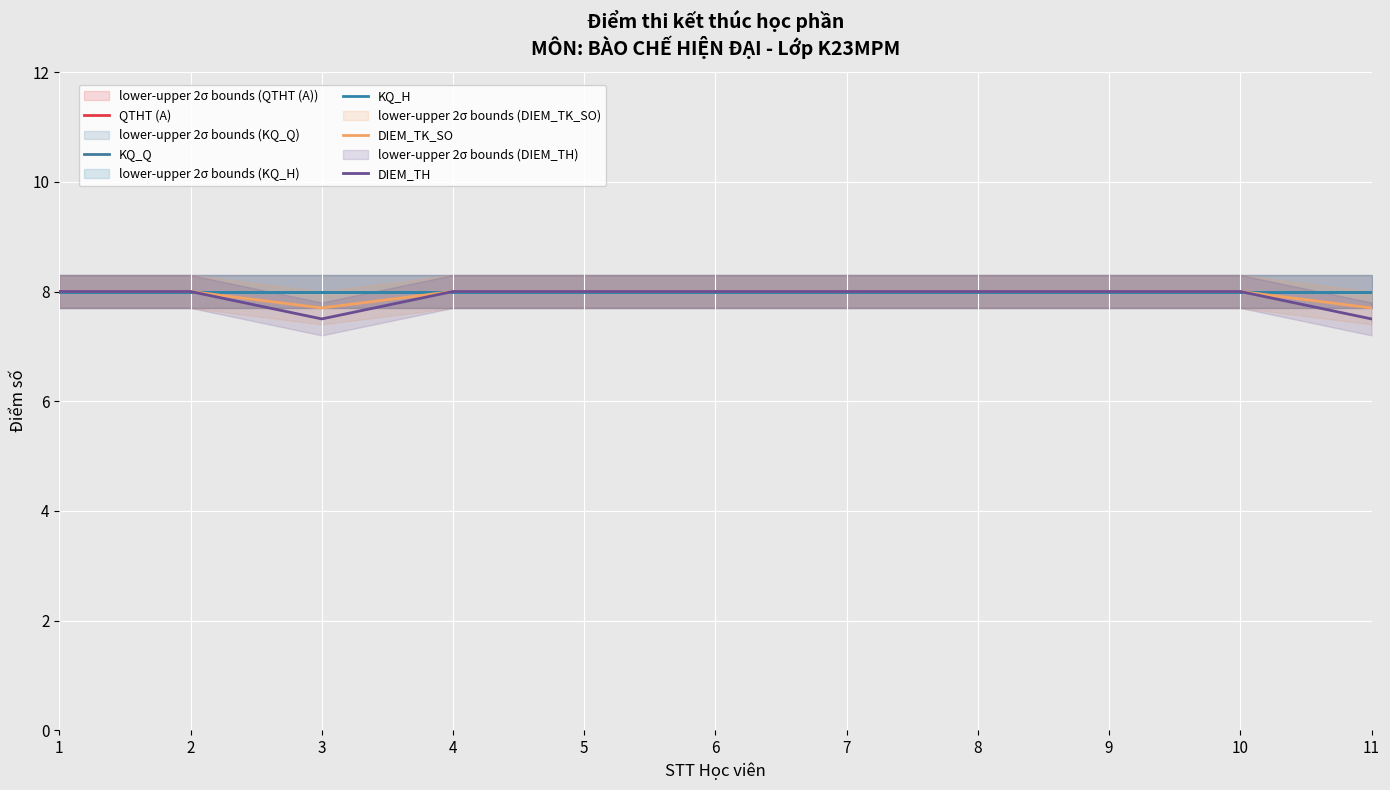

Is the value of DIEM_TK_SO at 6 greater than the value of KQ_Q at 8?

No